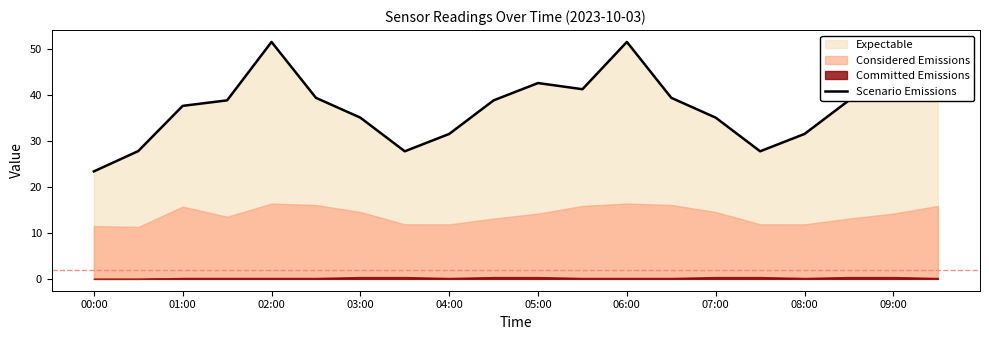

The Scenario Emissions series shows 23.4 at 00:00. True or false?

True